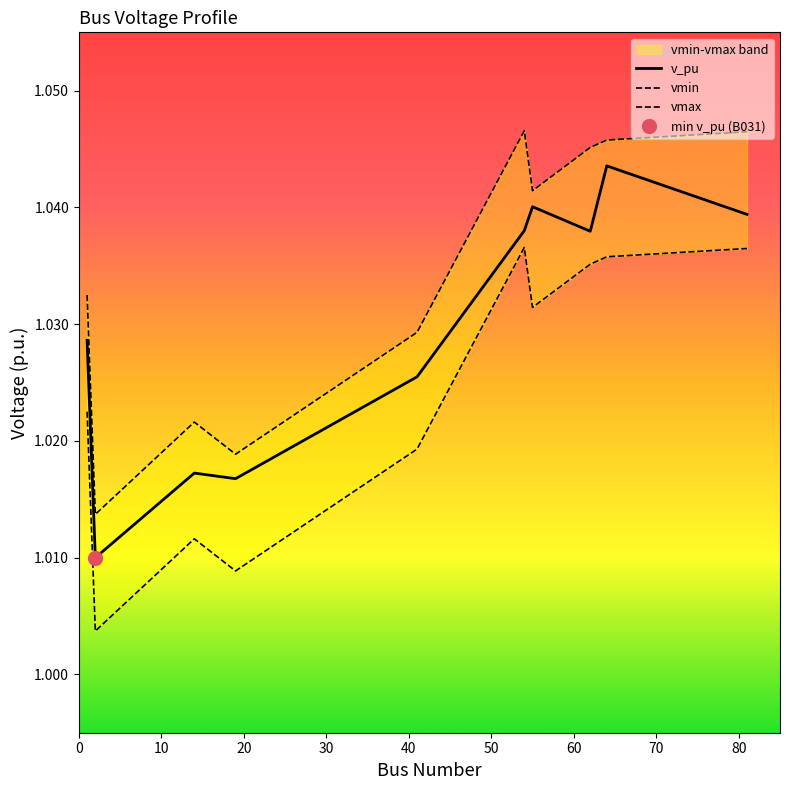

What is the value of the vmax point at the 6th from the left?

1.0